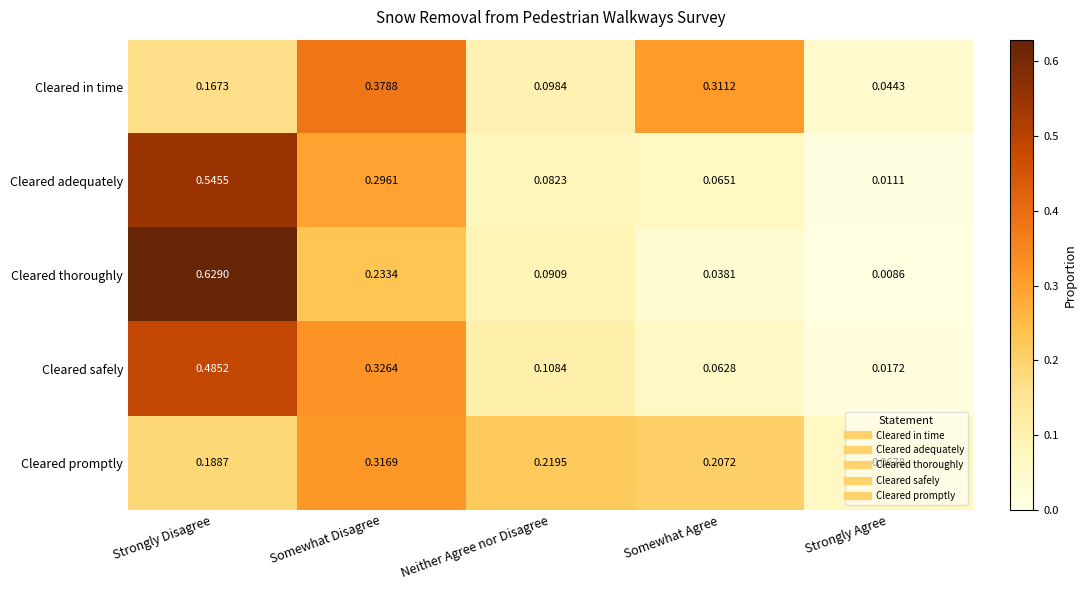

Count the number of data series in this chart.

5